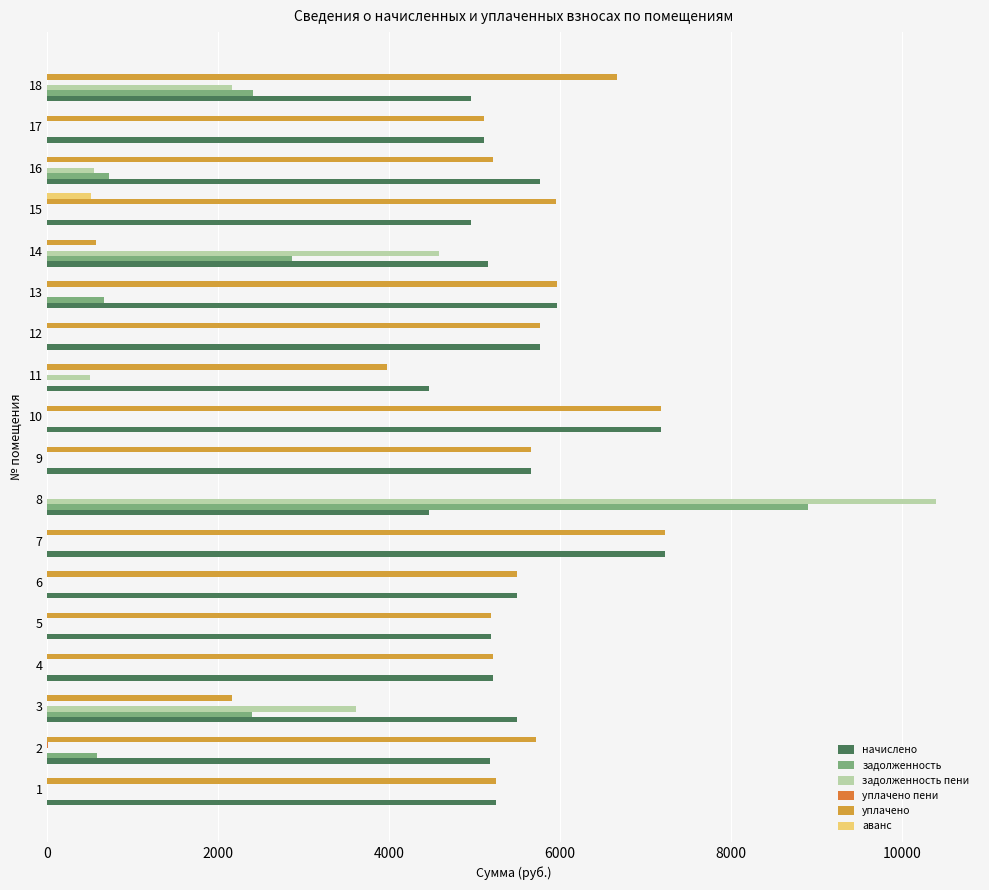

What is the maximum value for аванс?

507.4